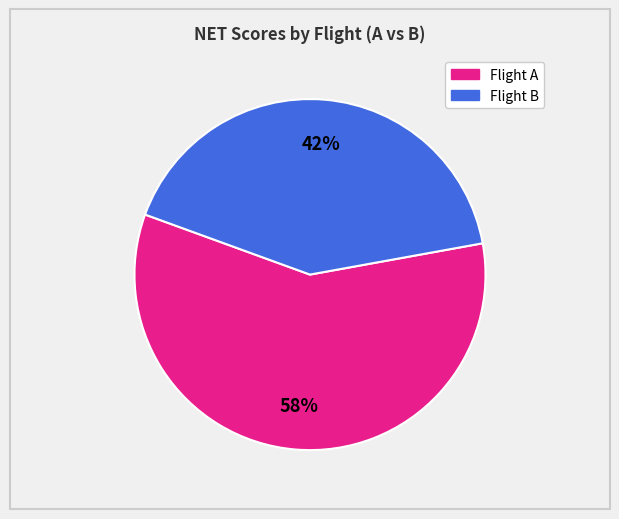

To the nearest percent, what is the average slice percentage?

50%